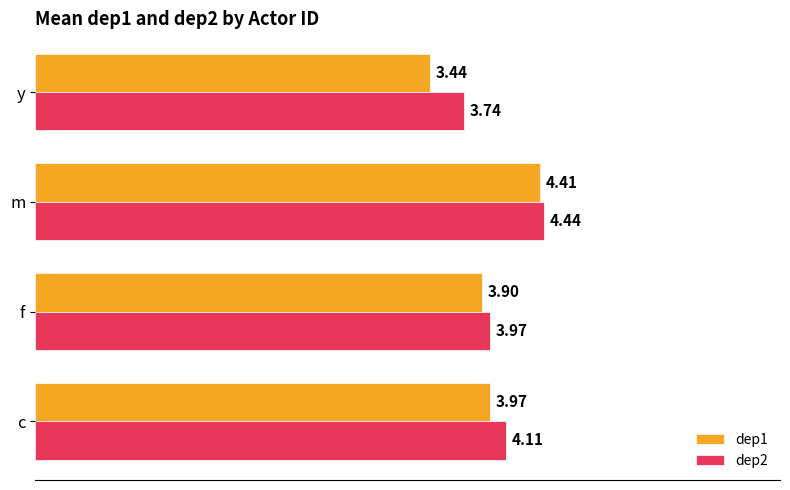

At how many categories does at least one series exceed 3?

4